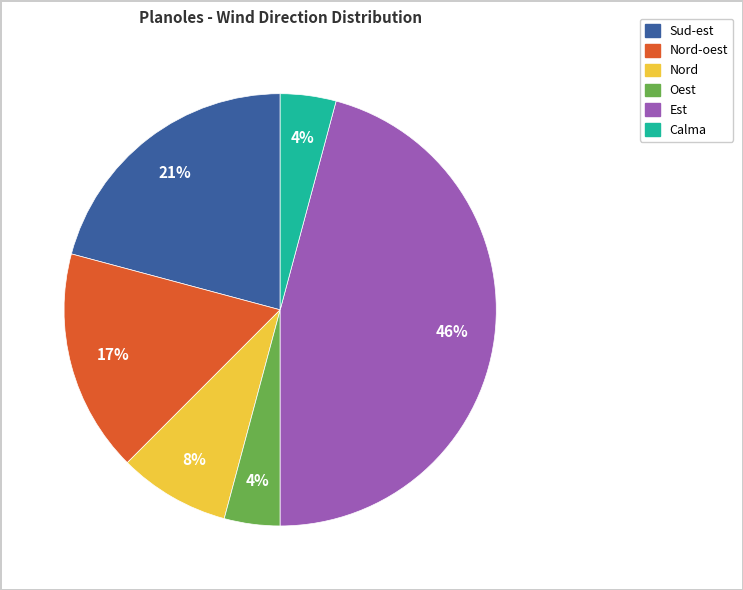

Is there any slice that represents more than half of the pie?

No